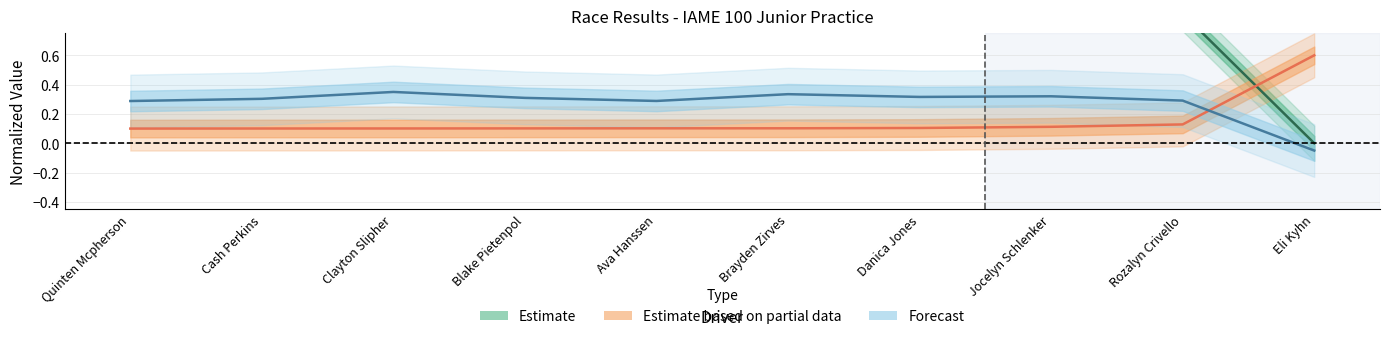

What is the value of the Total Time point at the 4th from the left?

0.3